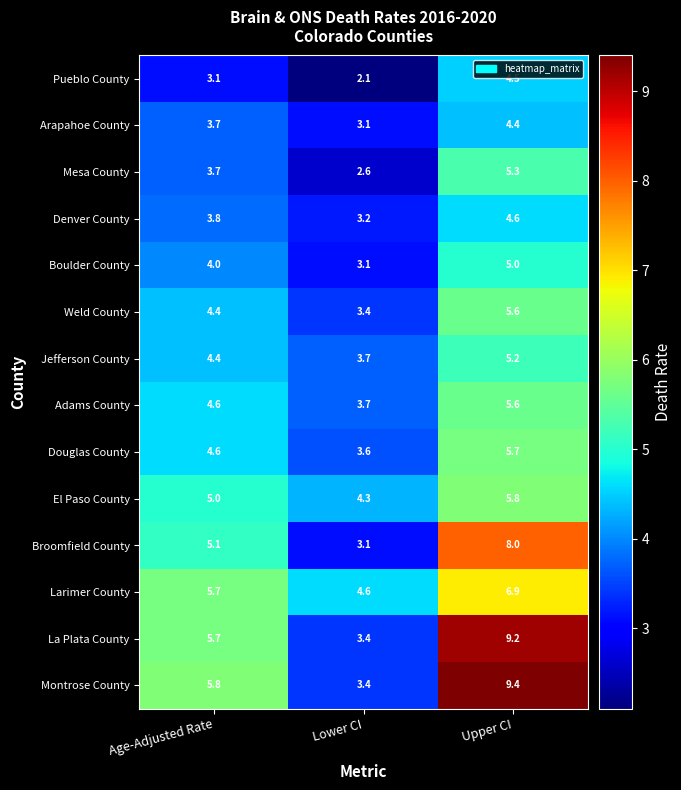

Which category has the lowest value across all series?

Lower CI